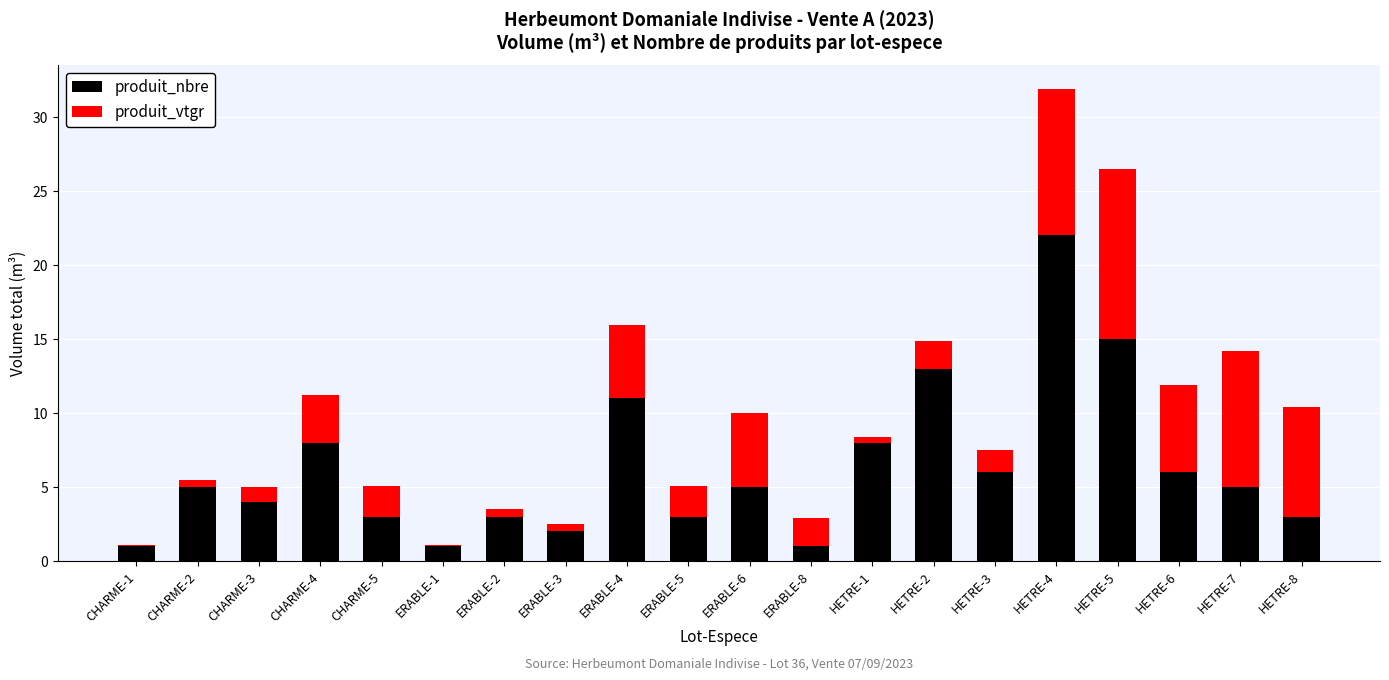

What is the maximum value for produit_nbre?

22.0